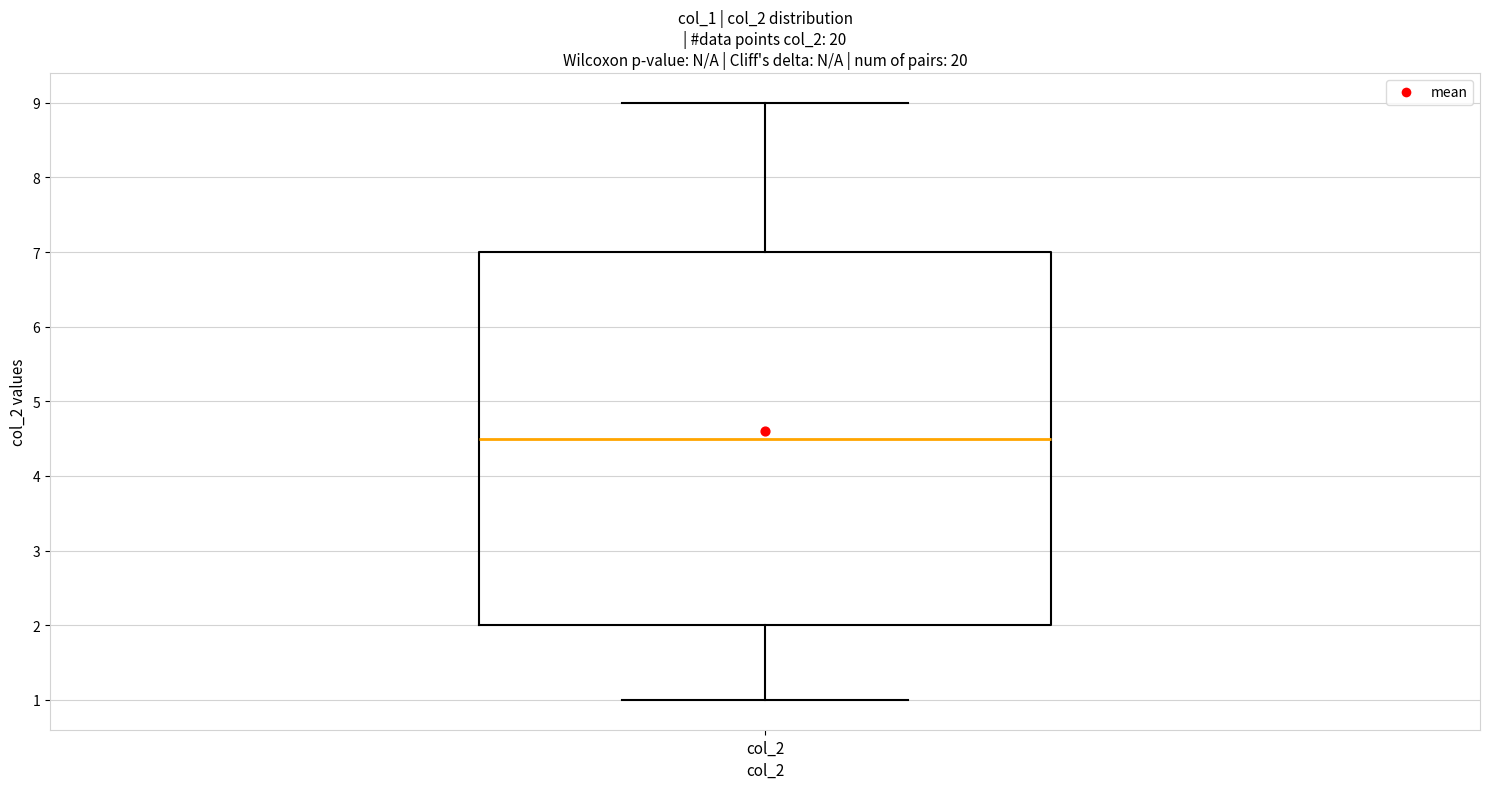

Read this box plot against the y-axis: the position of the median line, the range covered by the box, and the ends of both whiskers. The values are not printed on the chart, so give them approximately, as read against the axis.

median 4.5, box 2.0 to 7.0, whiskers 1.0 to 9.0